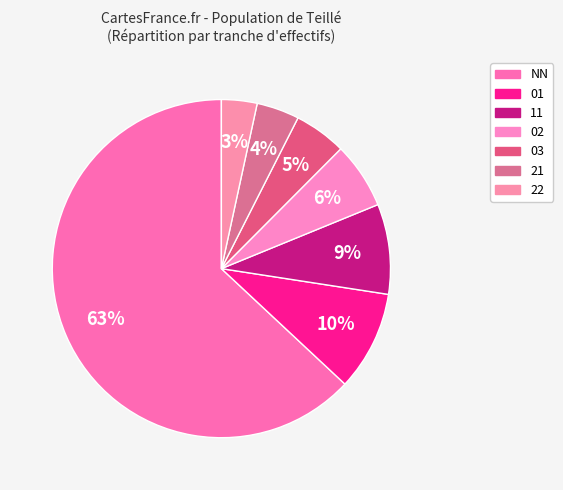

To the nearest percent, what is the difference between the largest and smallest slice percentages?

60%